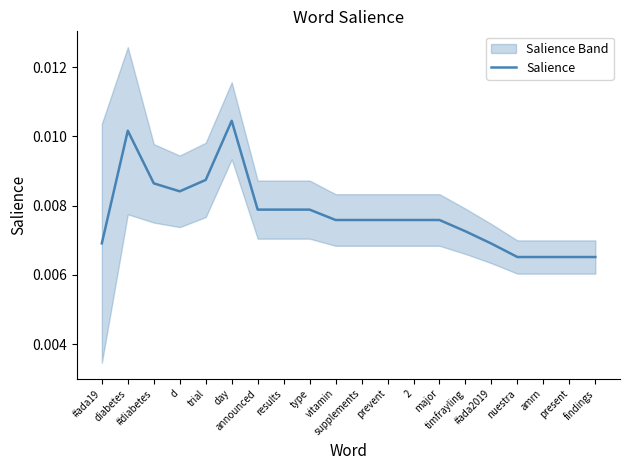

At which label is the value closest to 0?

nuestra